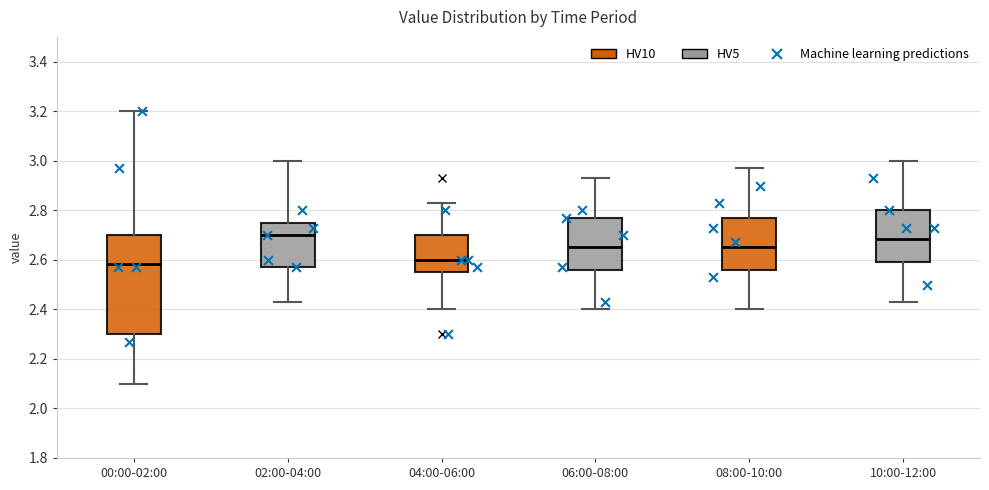

Comparing the boxes themselves (not the whiskers), which one is the tallest?

00:00-02:00